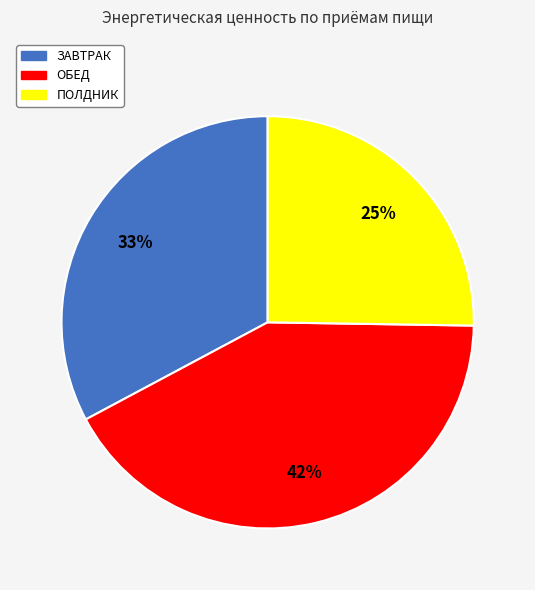

Which category has the smallest portion of the pie?

ПОЛДНИК